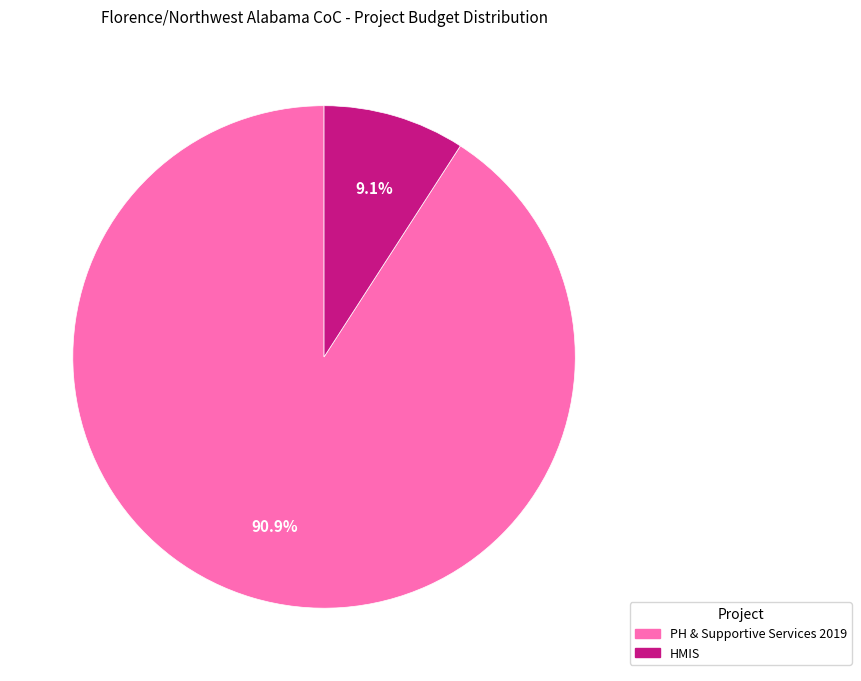

To the nearest percent, what percentage of the pie is PH & Supportive Services 2019?

91%